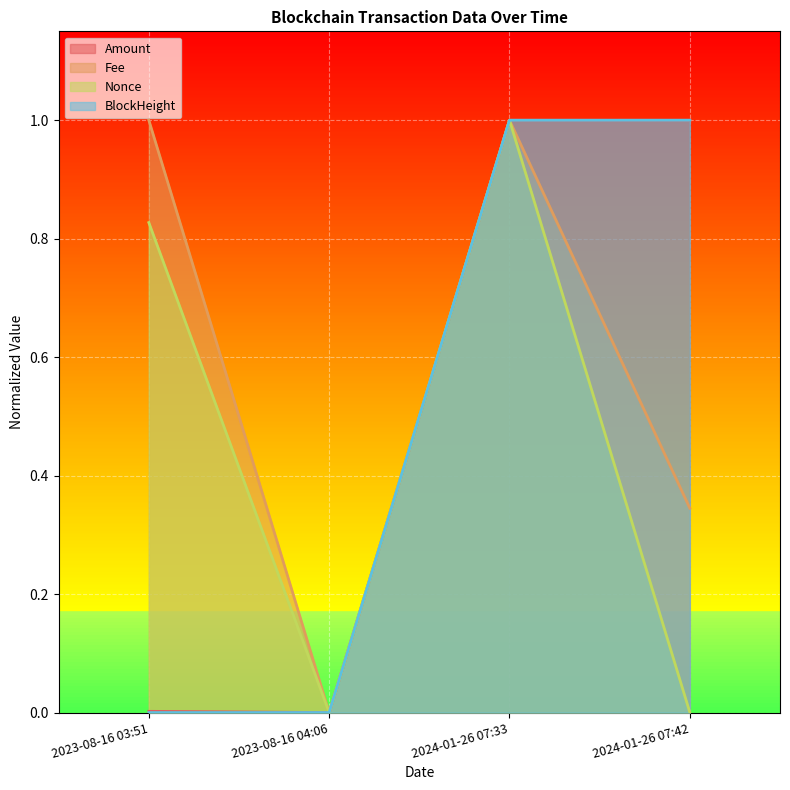

What is the difference between the maximum and second lowest values in the BlockHeight series?

1.0